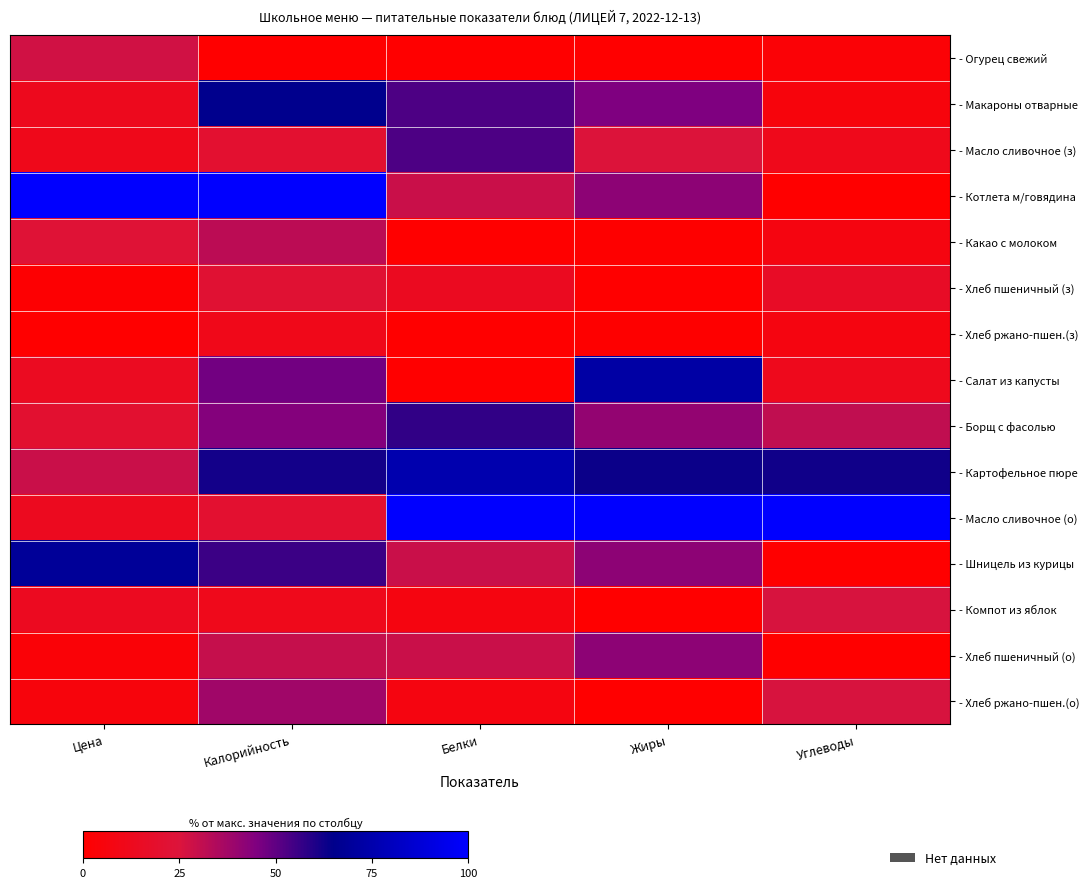

What is the greatest value displayed?

100.0